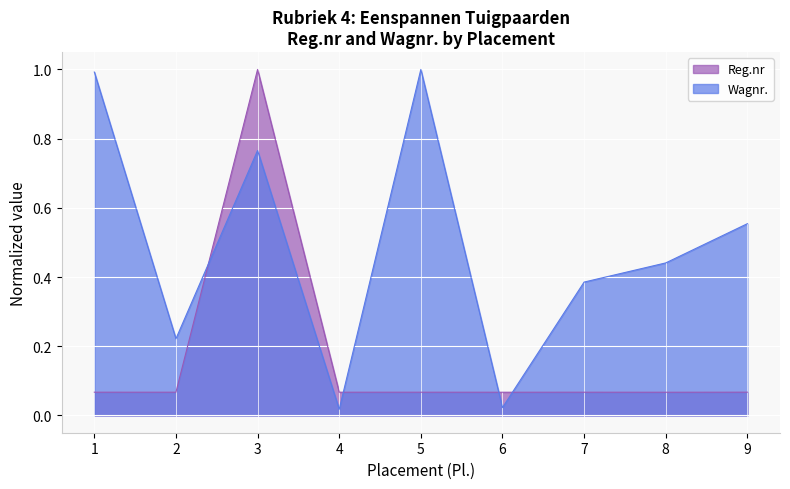

At which category does Wagnr. reach its first local peak?

3